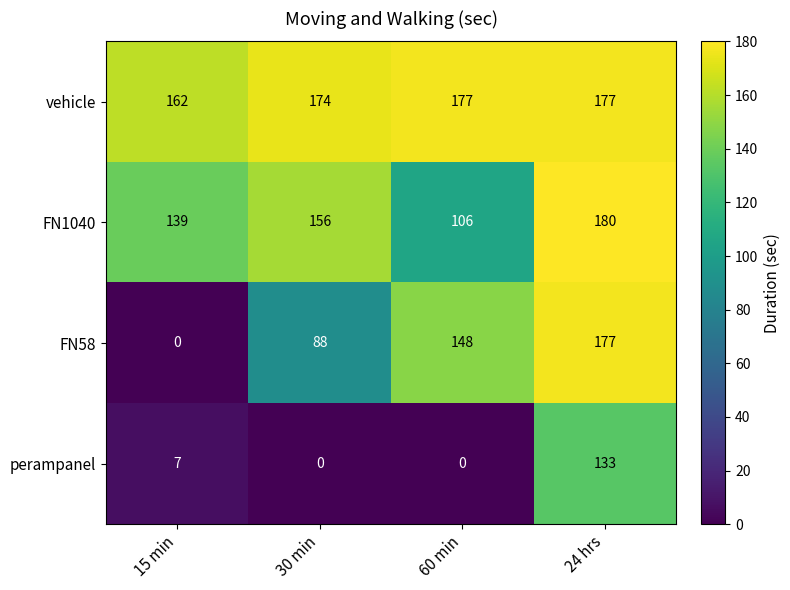

Read the perampanel value at 24 hrs, to the nearest 50.

150